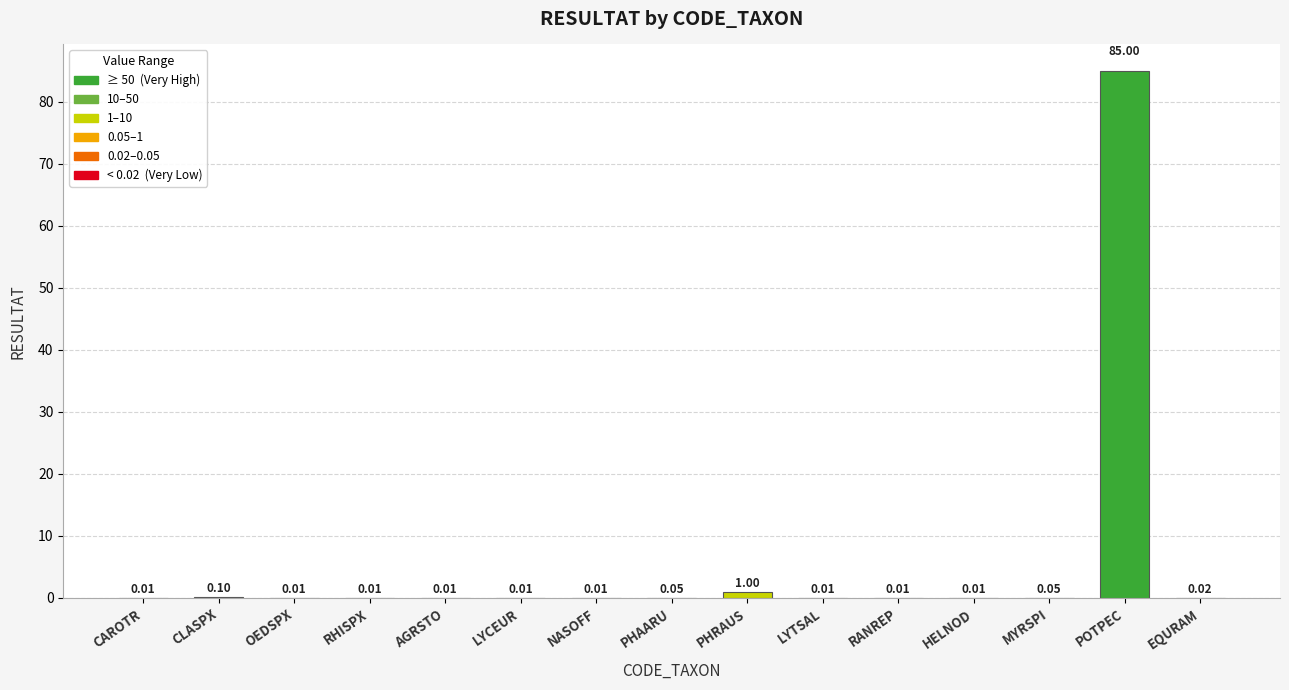

Where is the data nearest to the value 42?

PHRAUS